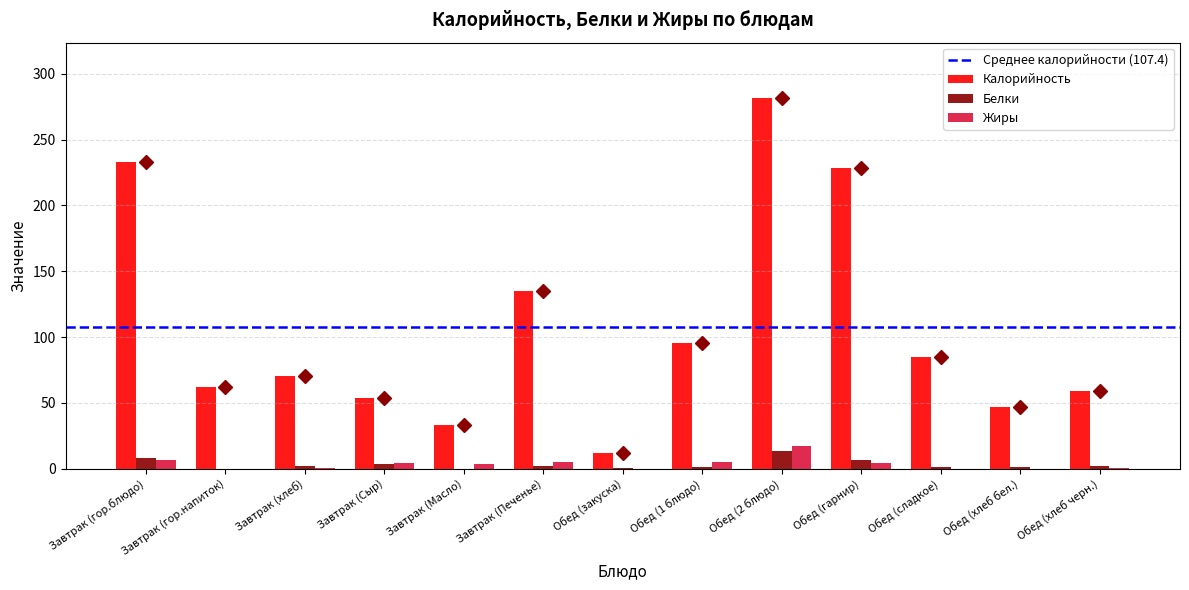

What is the sum of all Белки values?

43.1